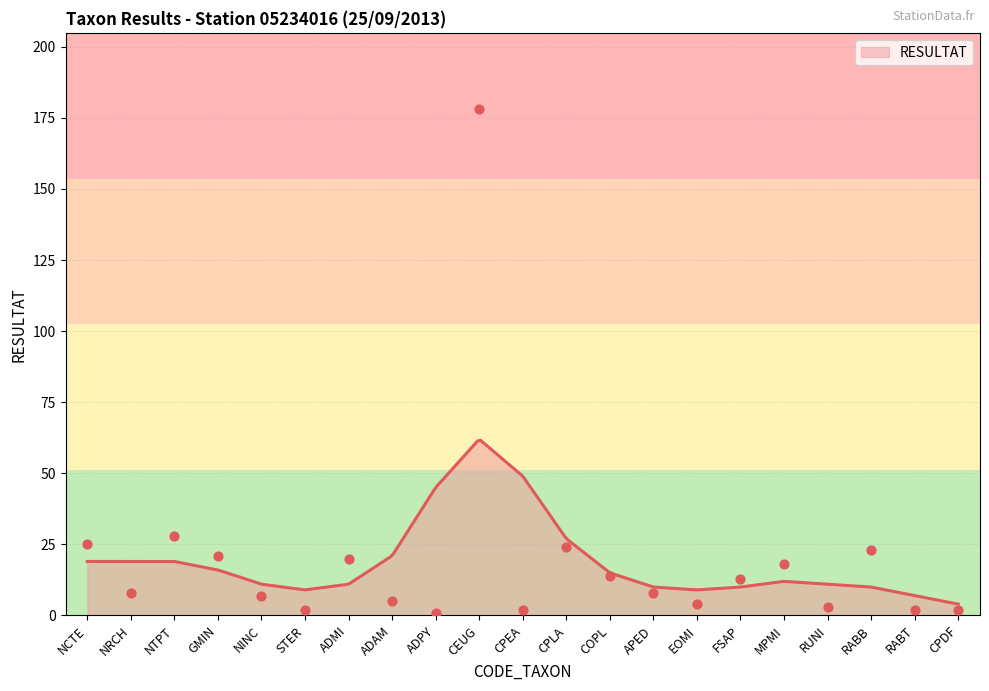

What is the change in value from FSAP to CPDF?

-11